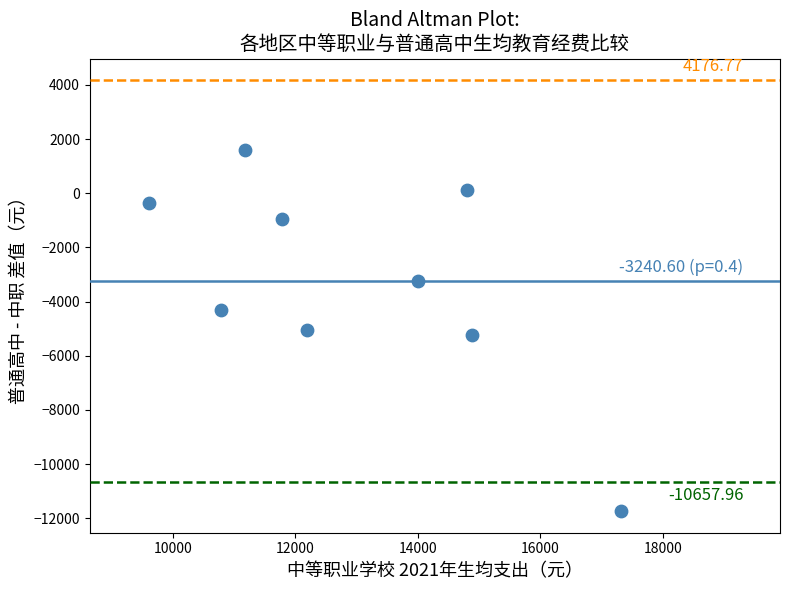

What is the average Y value?

-3240.6